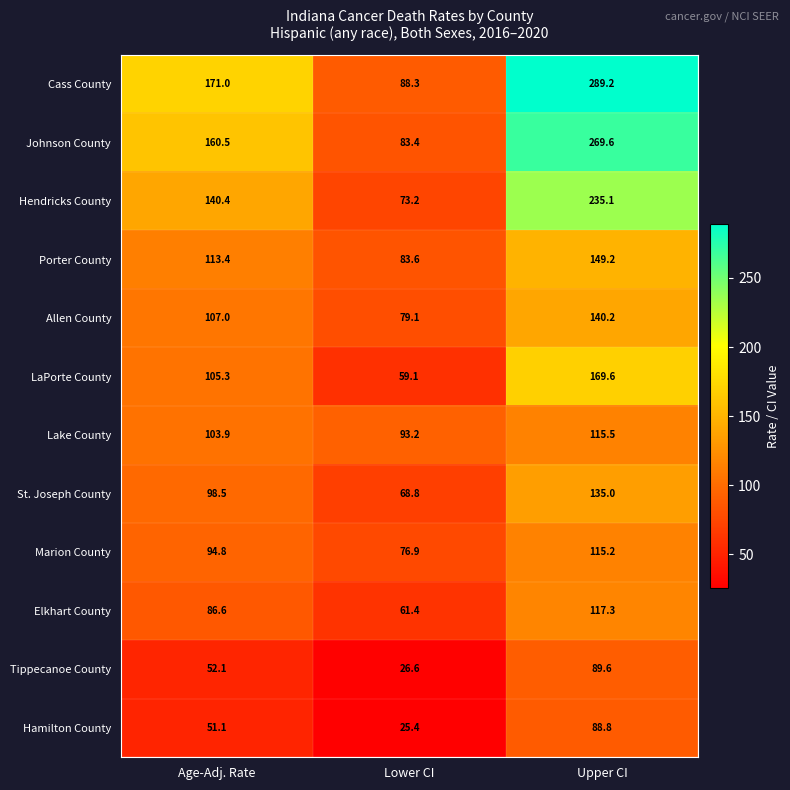

At which label does Hendricks County first exceed 140?

Age-Adj. Rate